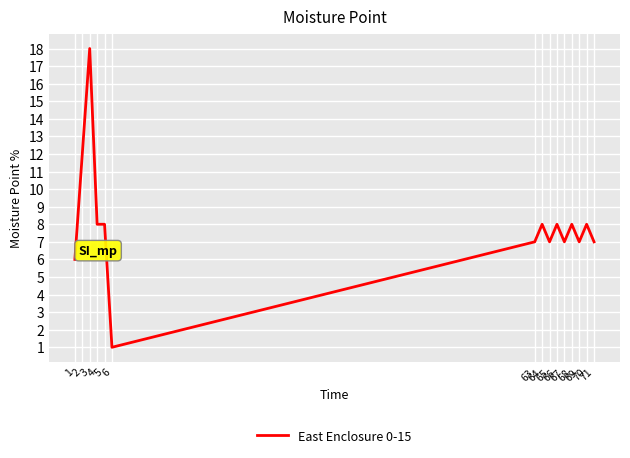

Is it true that the value at 65 is 7?

True